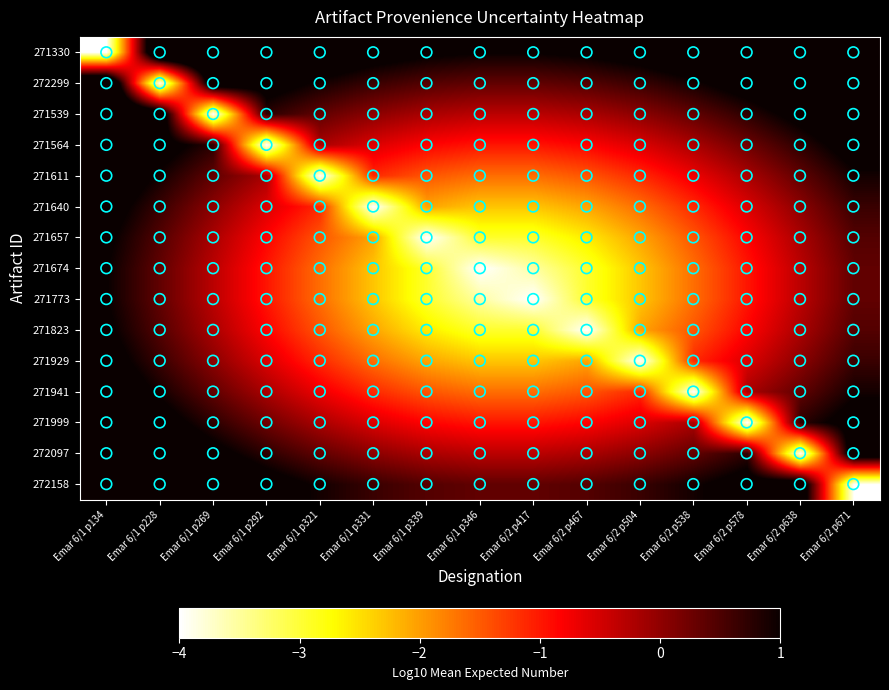

What is the difference between the highest and lowest values at Emar 6/1 p331?

5.3